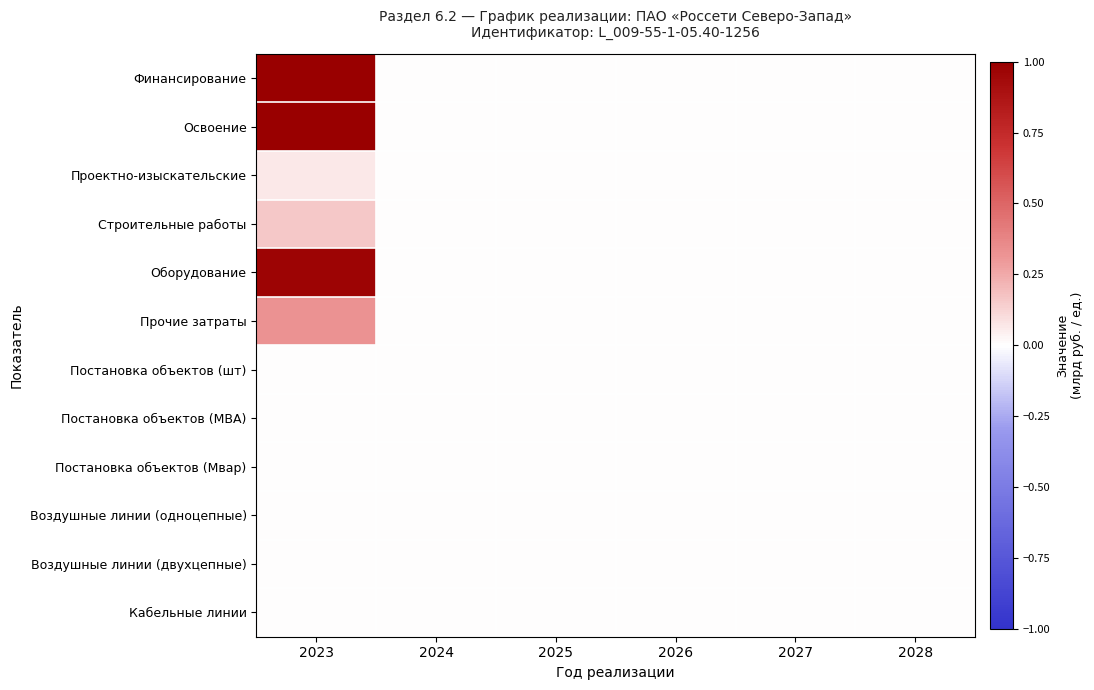

How many distinct data groups are displayed?

12